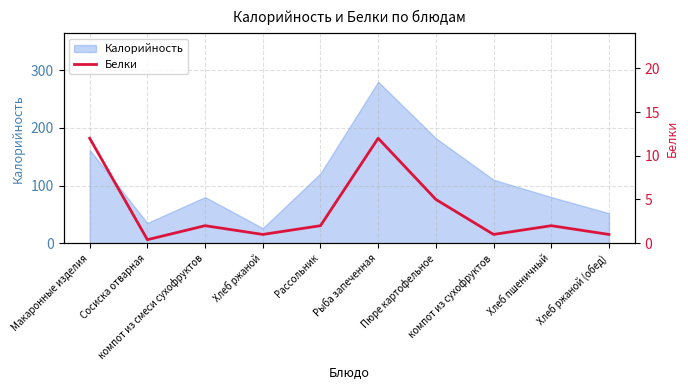

Between Хлеб ржаной (обед) and компот из смеси сухофруктов, which is larger?

компот из смеси сухофруктов